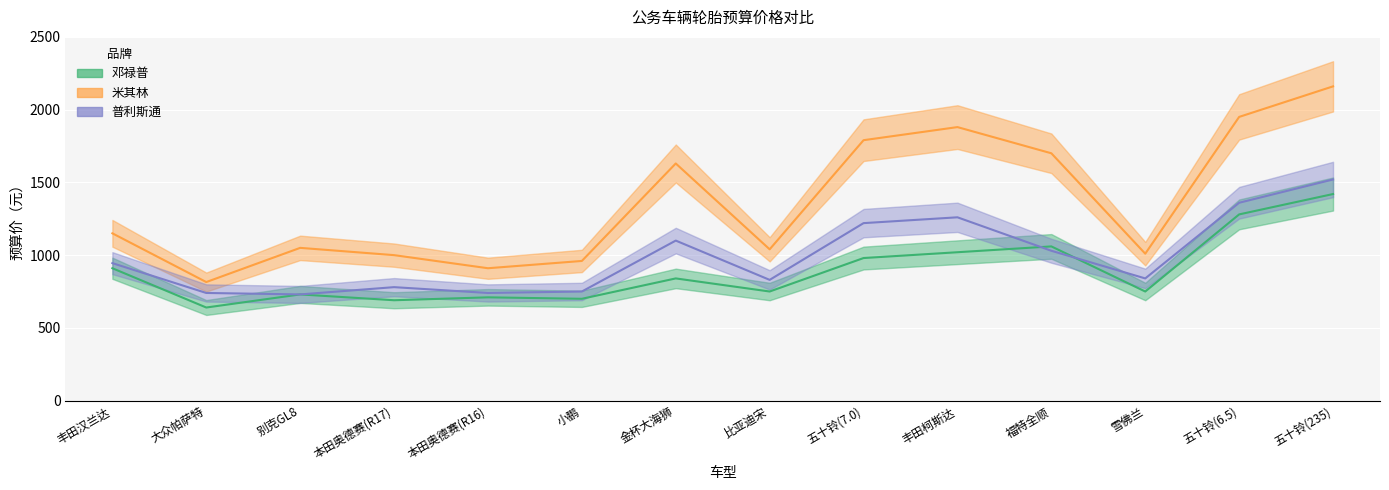

Which series has the largest total across all categories?

米其林